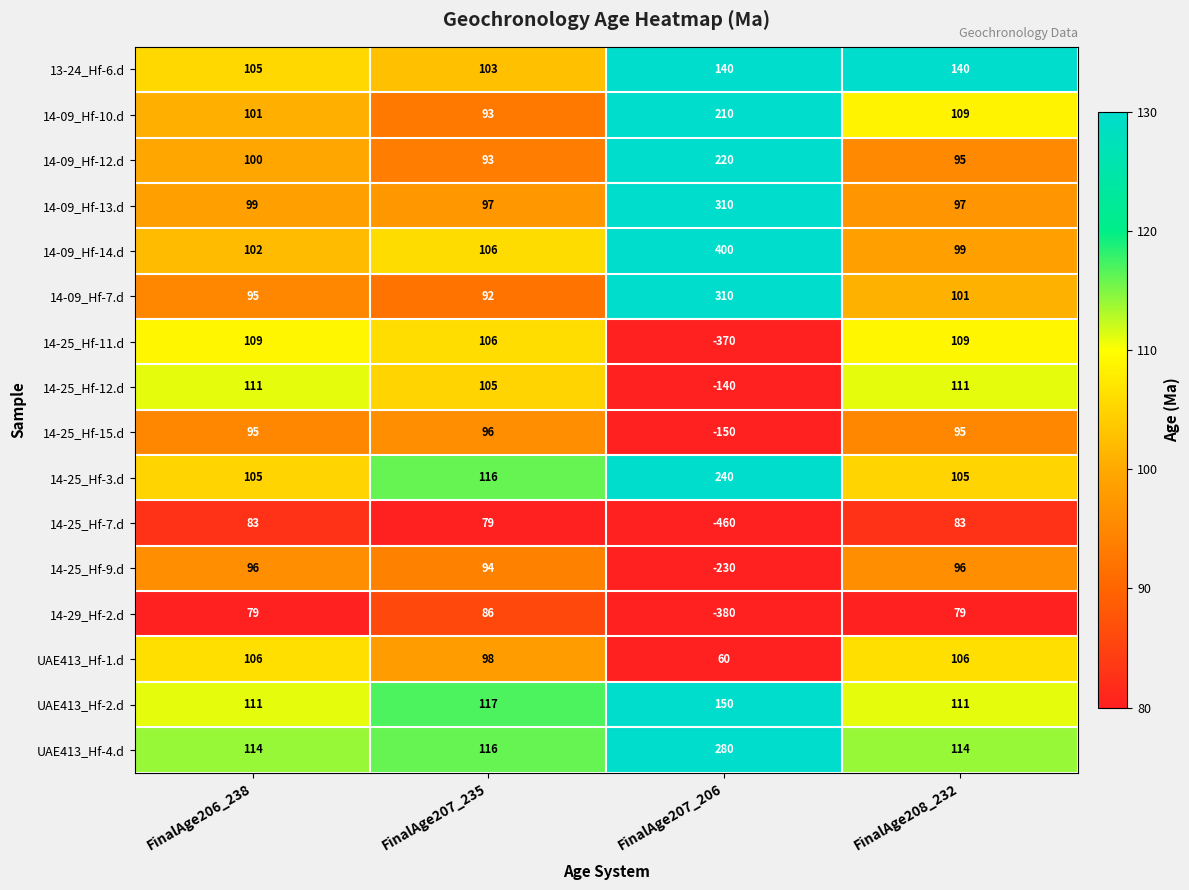

What value does the 14-25_Hf-11.d series have at FinalAge208_232, to the nearest 10?

110